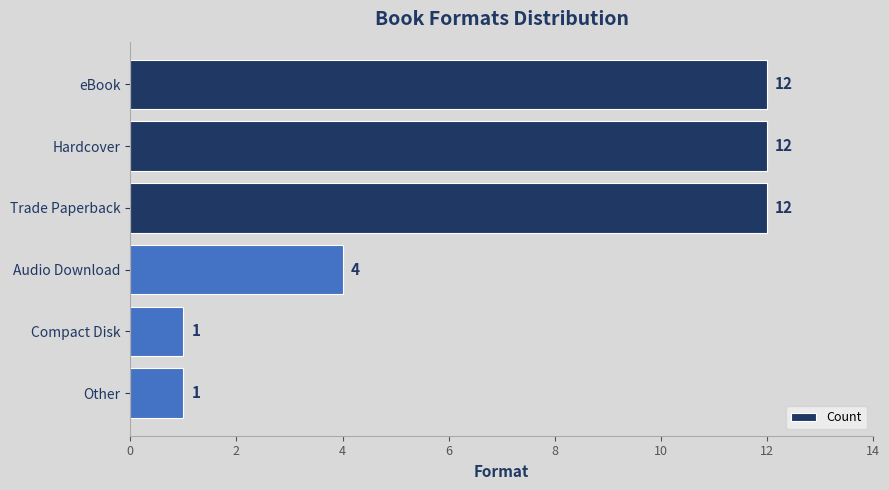

Where is the data nearest to the value 6?

Audio Download